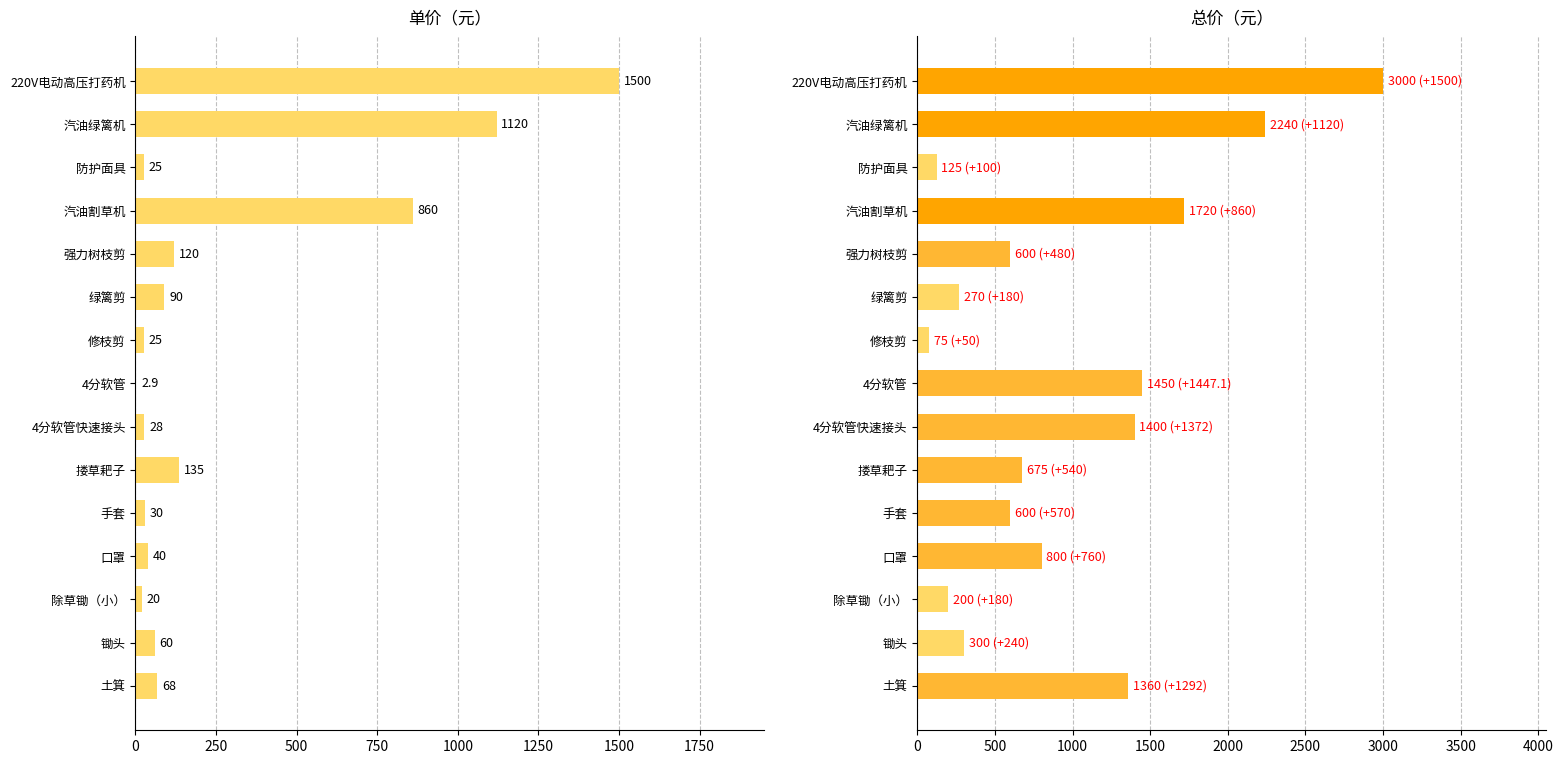

Which series changed the most between 汽油割草机 and 土箕?

单价（元）